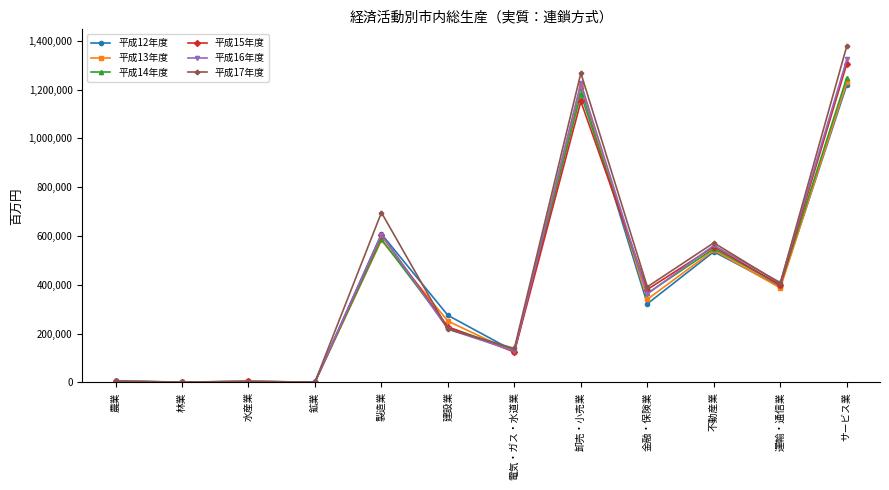

The value of 平成16年度 at 建設業 is 217787. True or false?

True